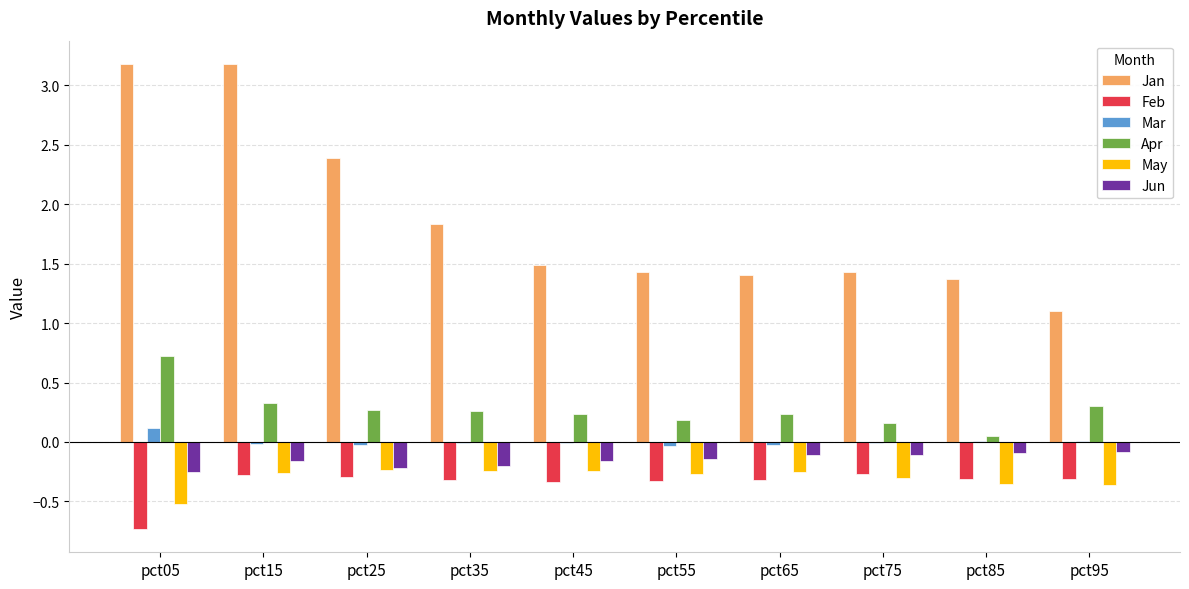

What are all the series names shown in the legend?

Jan, Feb, Mar, Apr, May, Jun